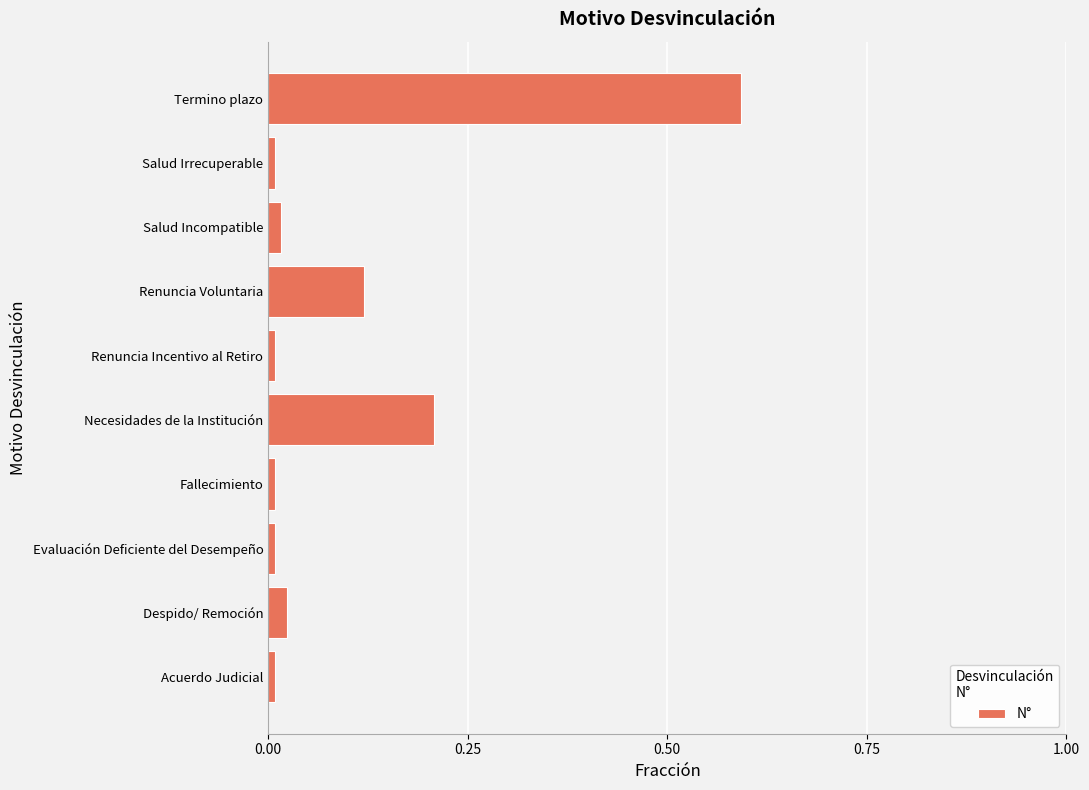

The value at Termino plazo is 0.6. True or false?

True